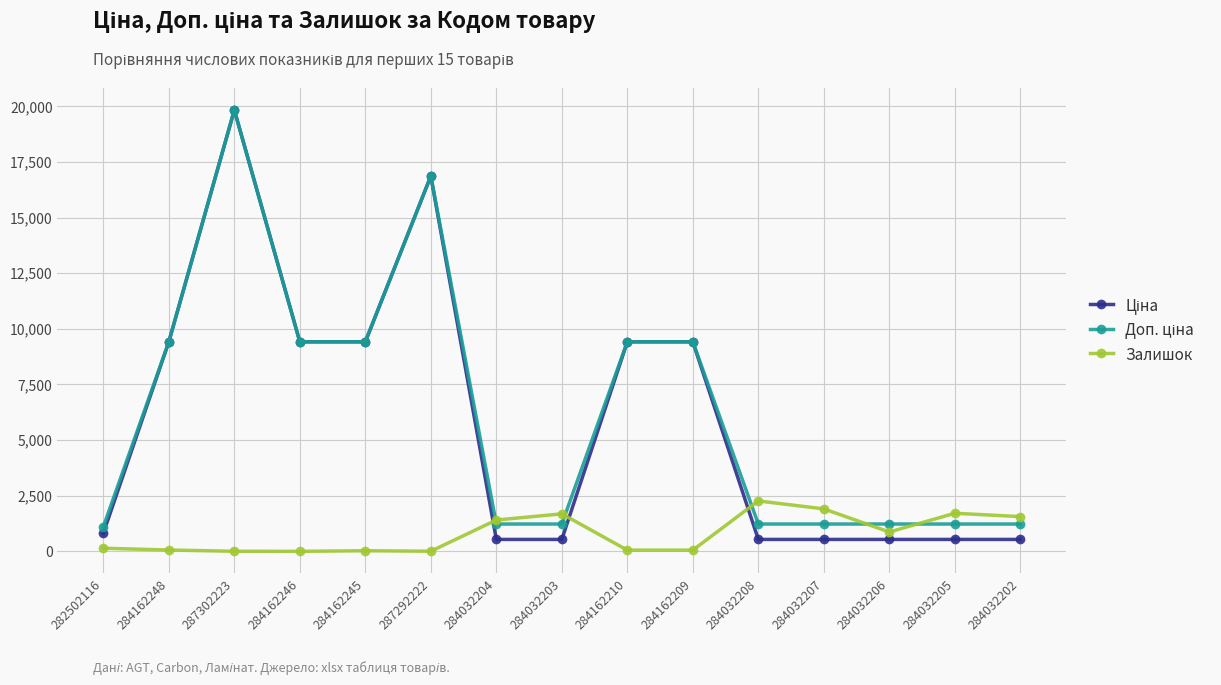

What is the greatest value displayed?

19831.1